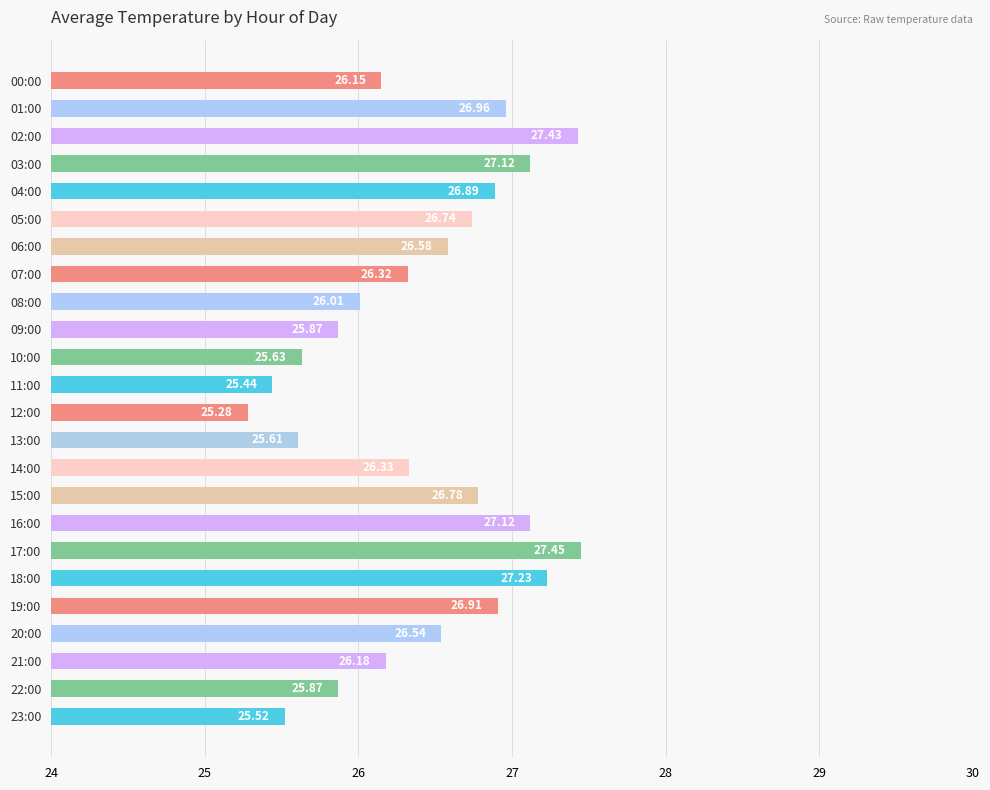

What is the sum of all values?

634.0